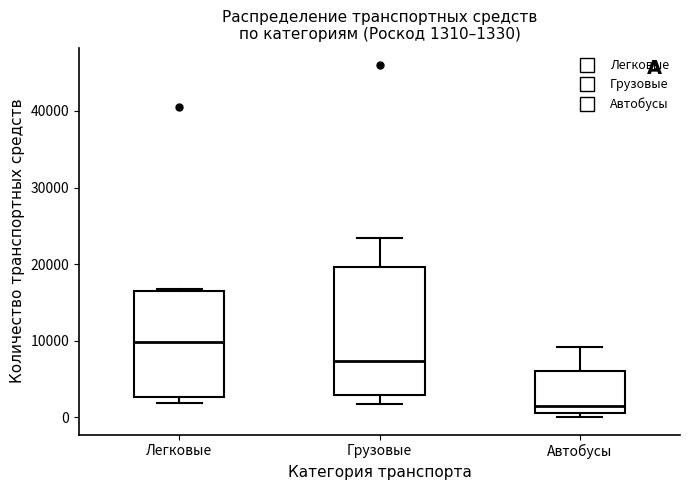

Which box's median line is the highest?

Легковые